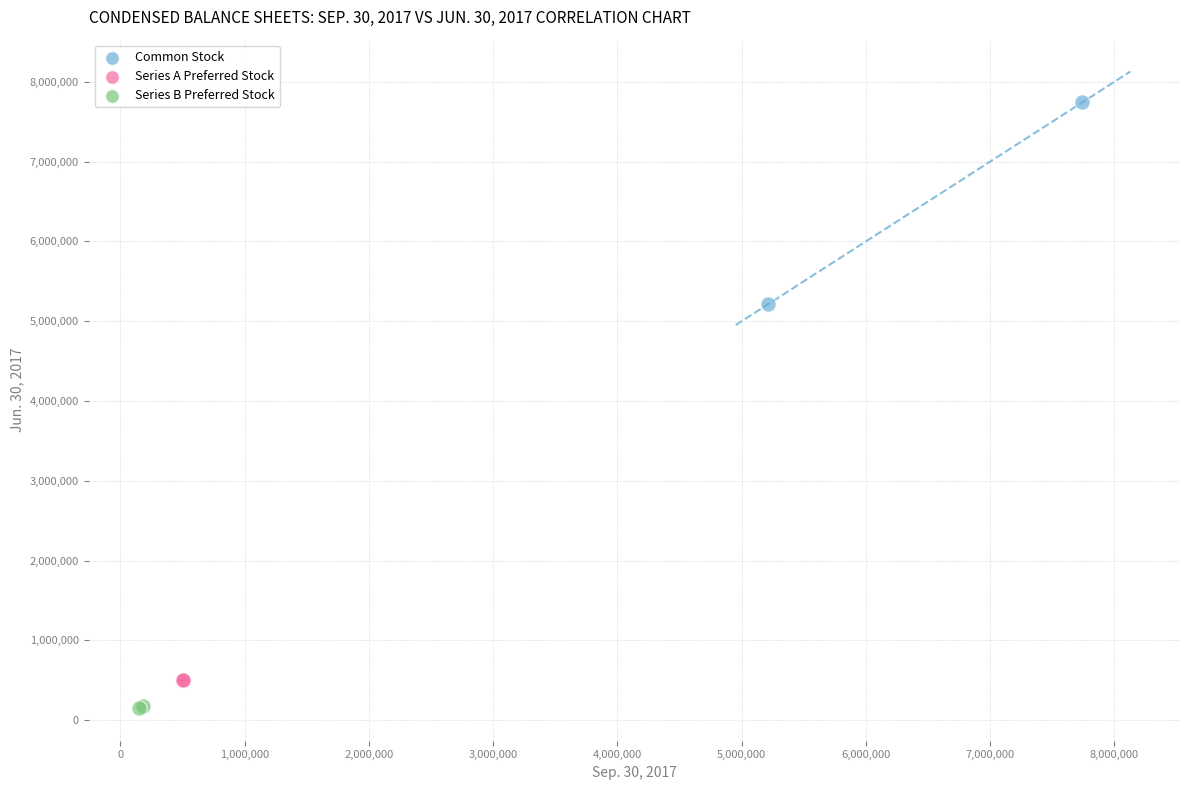

What are all the series names shown in the legend?

Common Stock, Series A Preferred Stock, Series B Preferred Stock